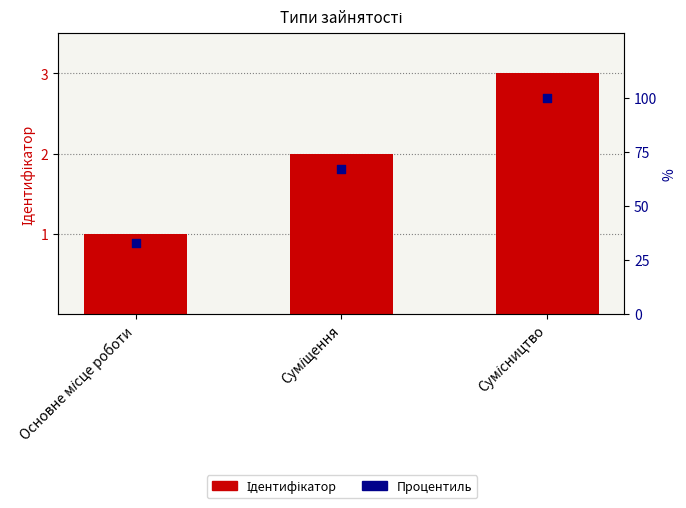

Which series reaches the maximum Y coordinate?

Процентиль в вибірці